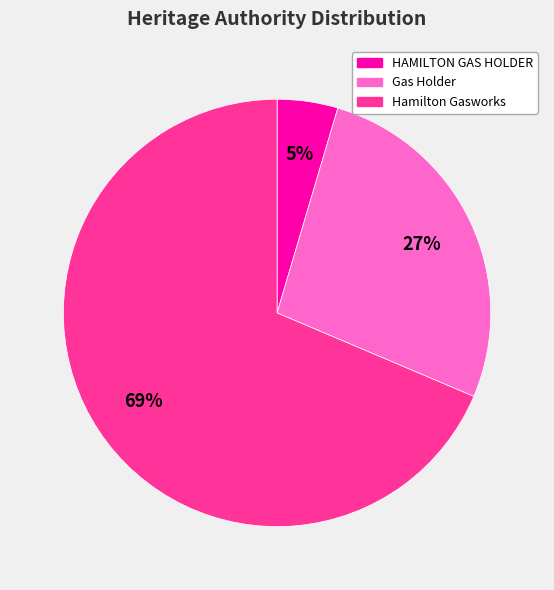

Count the number of slices in the pie.

3